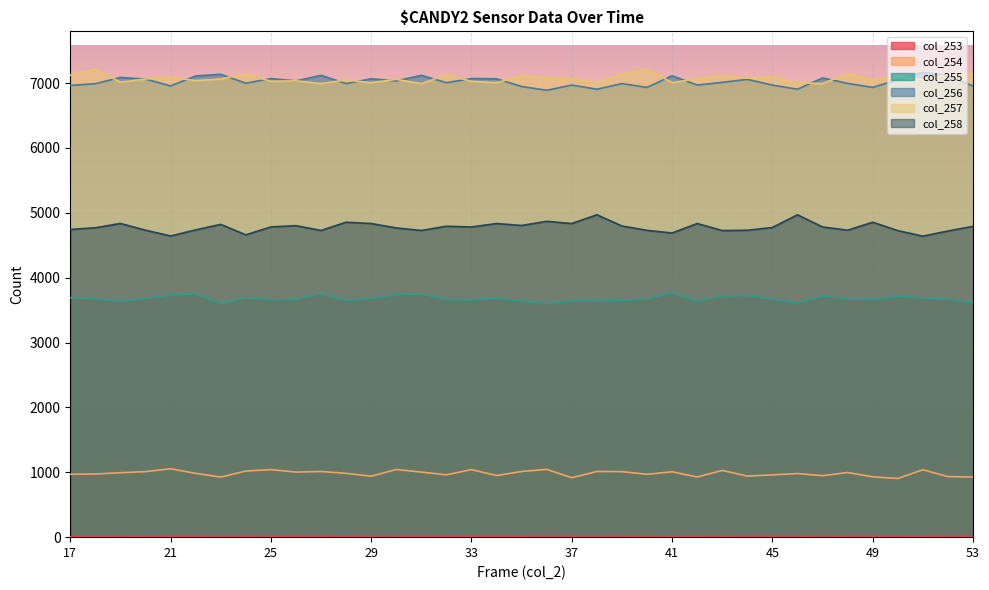

Which series has the largest range (max minus min)?

col_258